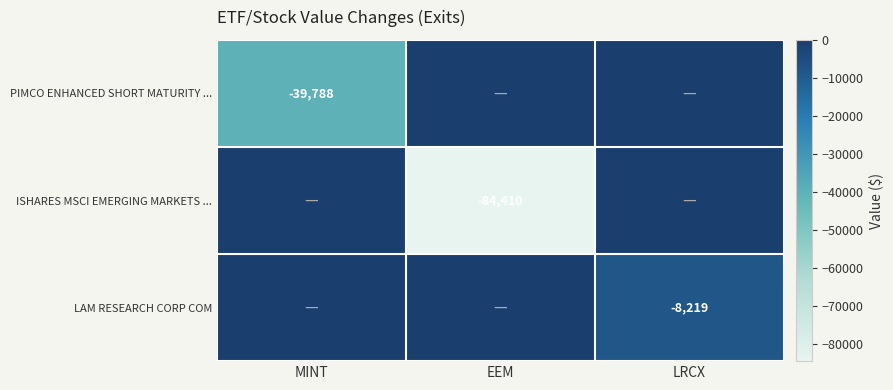

Is it true that PIMCO ENHANCED SHORT MATURITY ... equals -60173 at MINT?

False